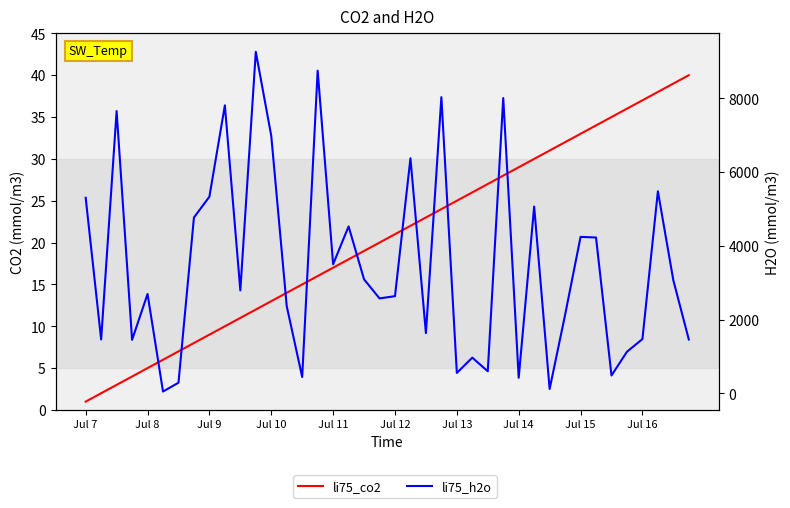

Which category has the lowest value across all series?

Jul 7